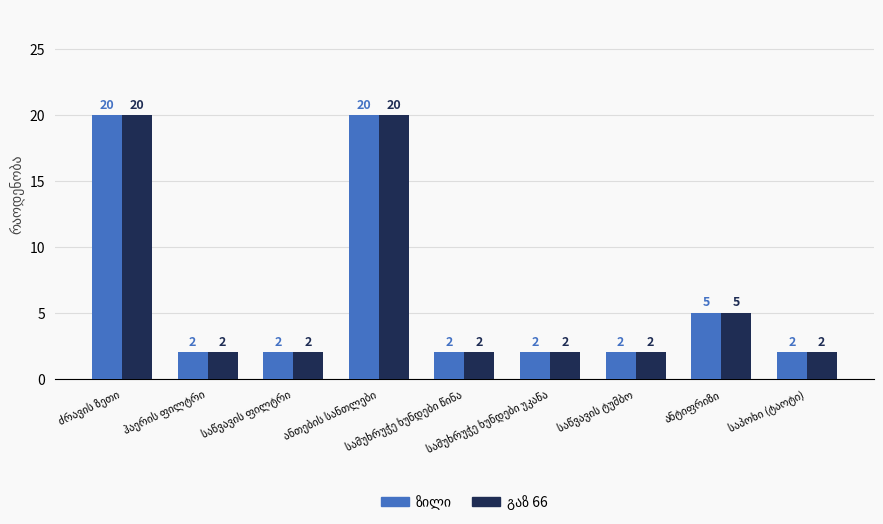

What is the maximum value shown in the chart?

20